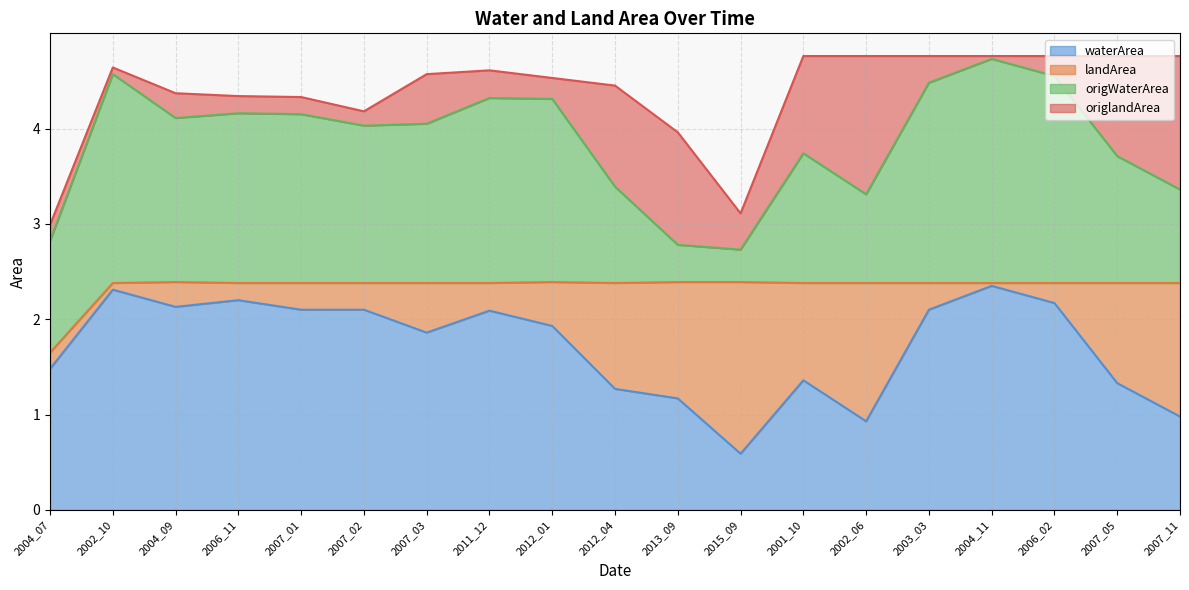

Between 2002_10 and 2006_02, which series saw the biggest shift?

waterArea